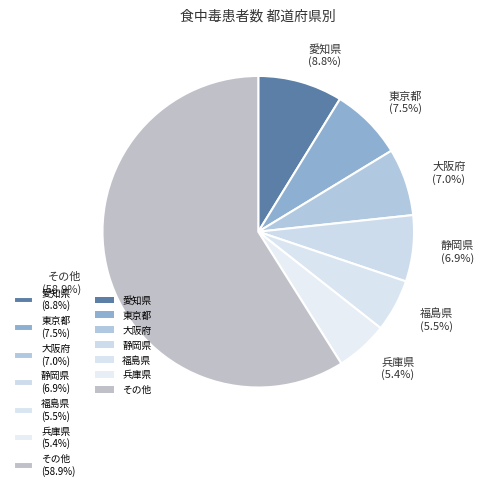

Approximately how many times larger is the value at 大阪府 (7.0%) compared to 福島県 (5.5%)?

1.3